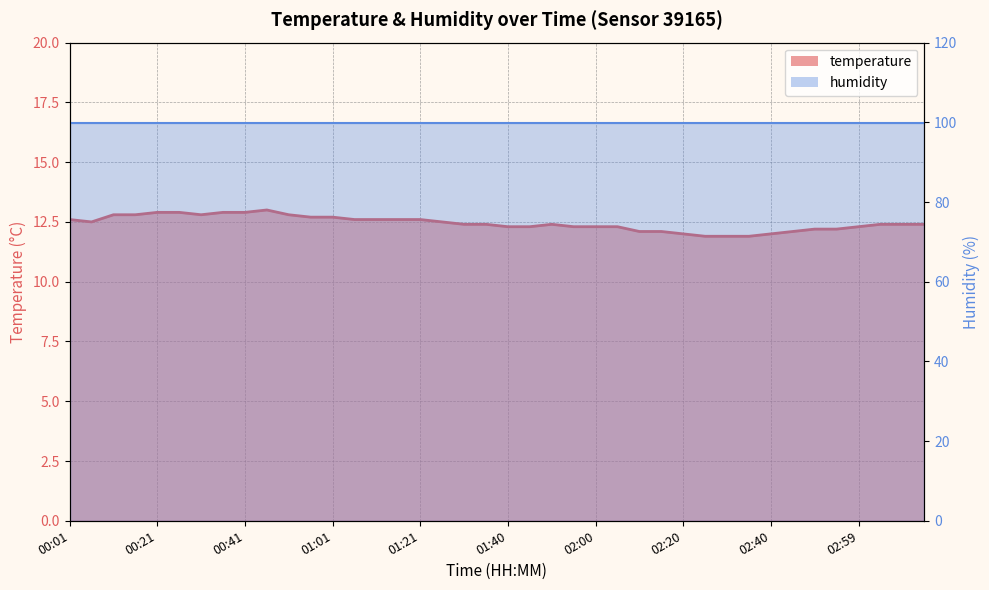

What is the smallest value displayed?

11.9